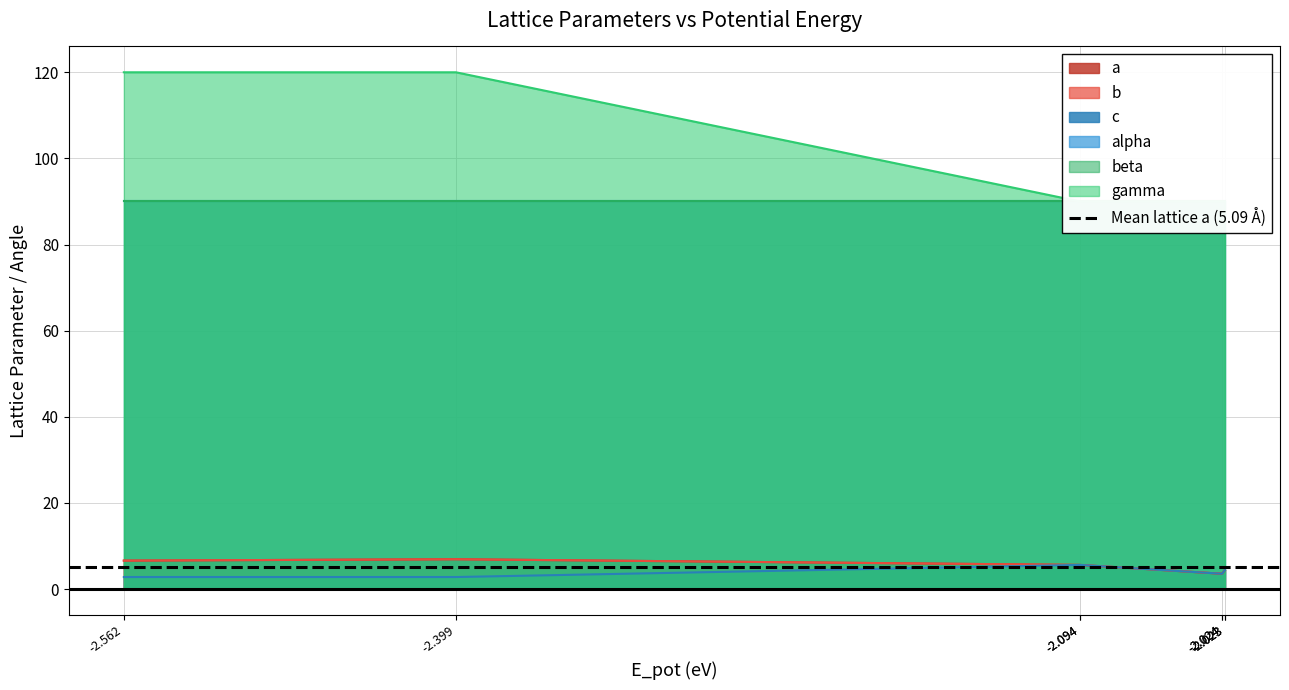

What is the sum of all a values?

40.7